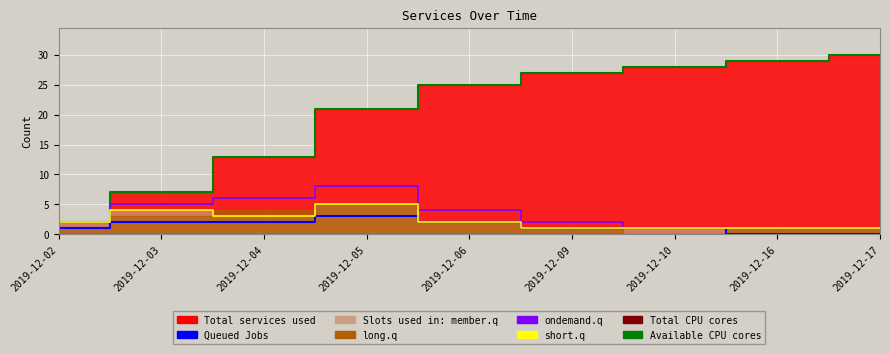

Reading left to right, what are all the values shown in this chart?

Available CPU cores: 2	7	13	21	25	27	28	29	30
Queued Jobs: 1	2	2	3	2	1	1	0	0
ondemand.q: 2	5	6	8	4	2	1	1	1
short.q: 2	4	3	5	2	1	1	1	1